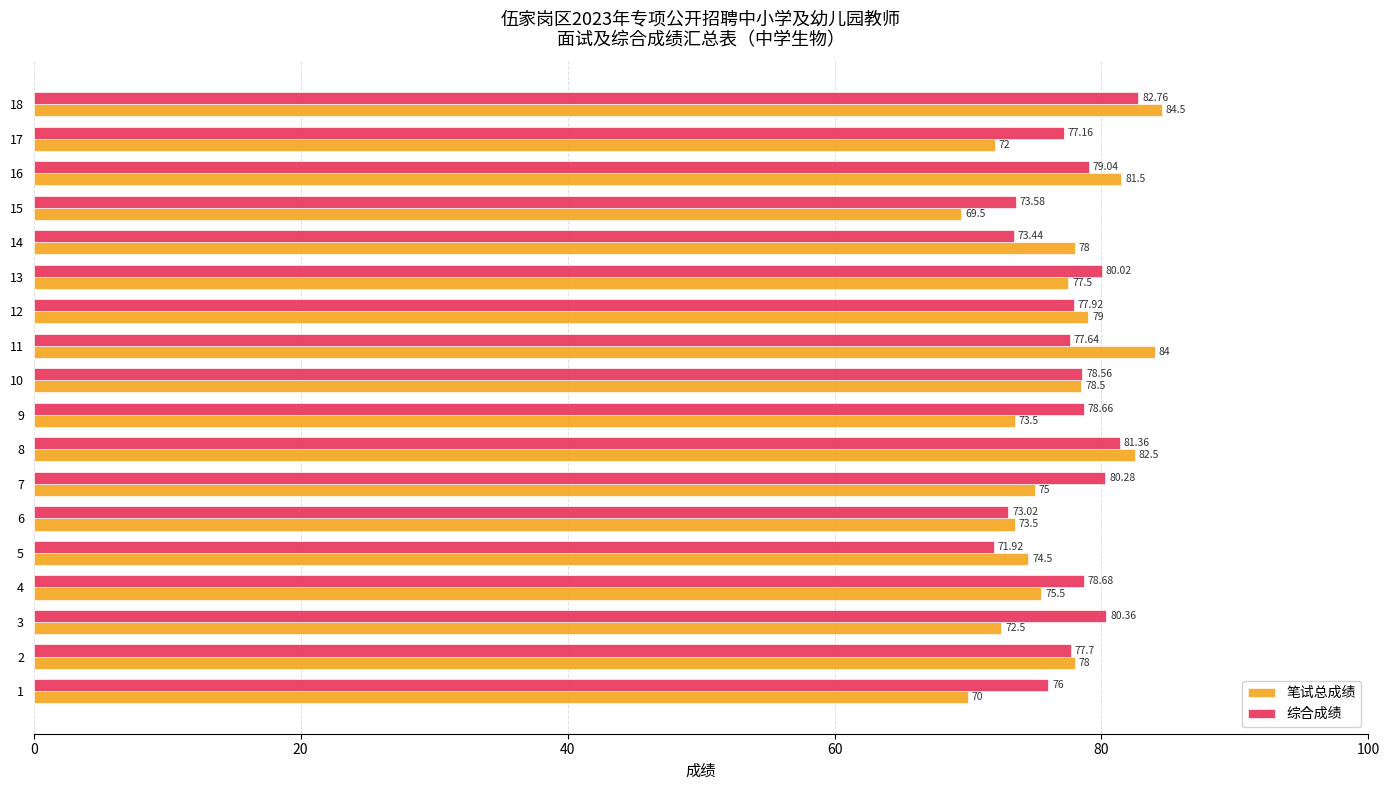

Rank the series by their maximum value, from highest to lowest.

笔试总成绩, 综合成绩